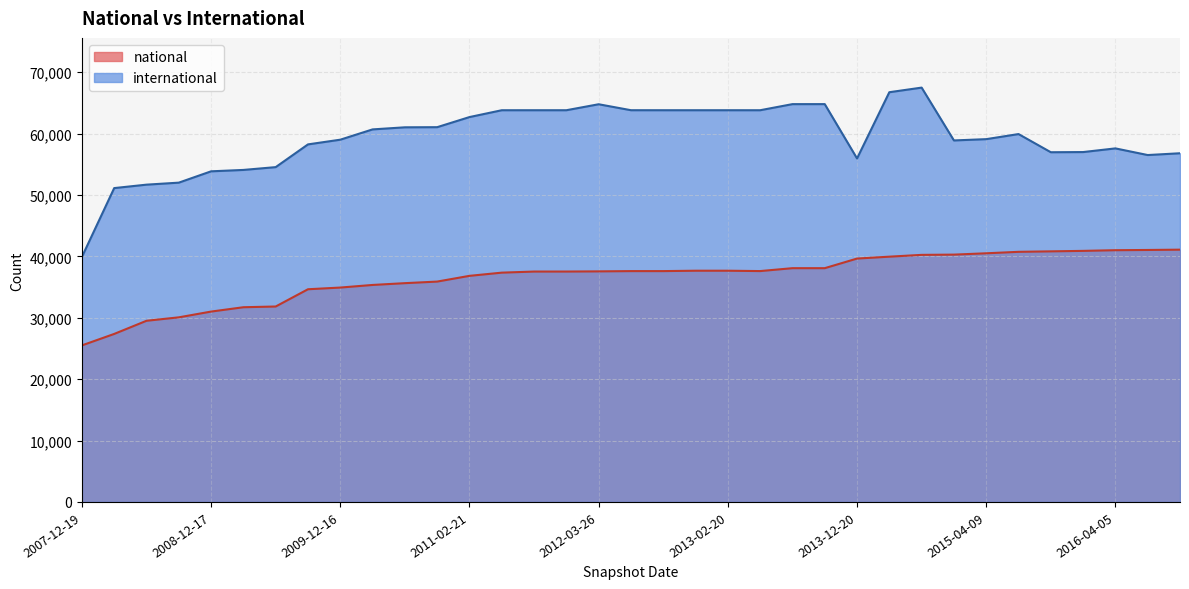

What is the sum of all international values?

2077504